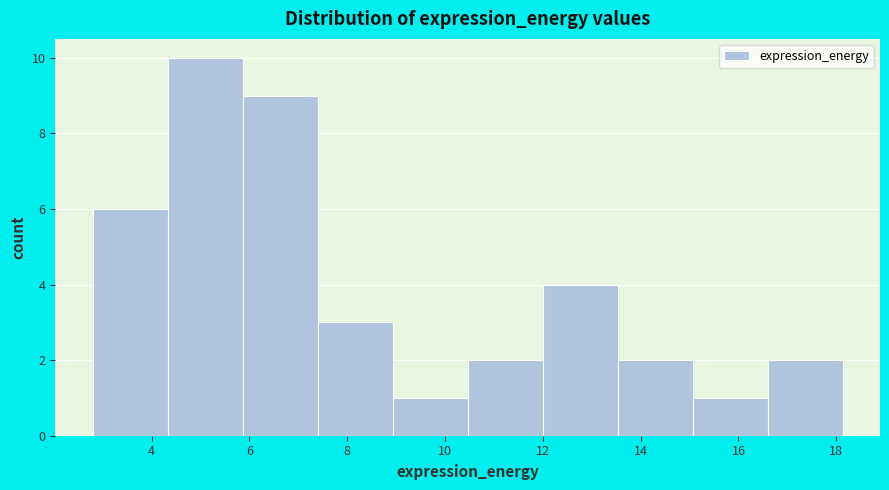

What is the height of the bar covering 2.8 to 4.4 on the x-axis? Neither the bar edges nor the heights are printed on the chart, so give them approximately, as read against the axes.

6